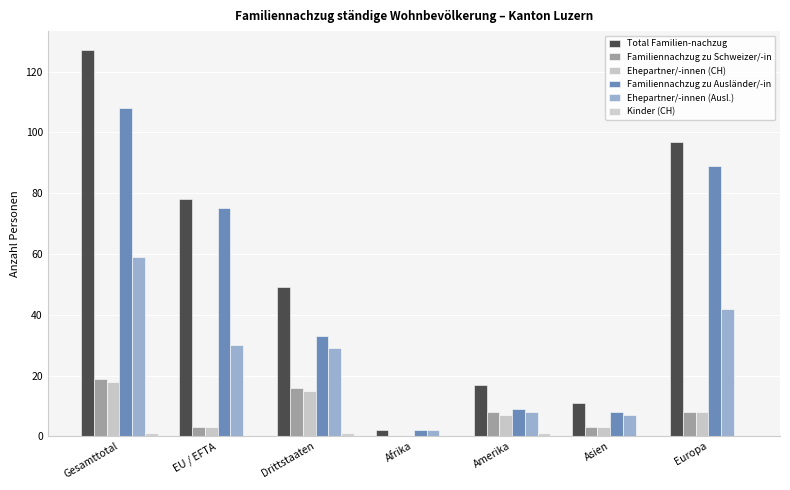

Are the bars horizontal?

No